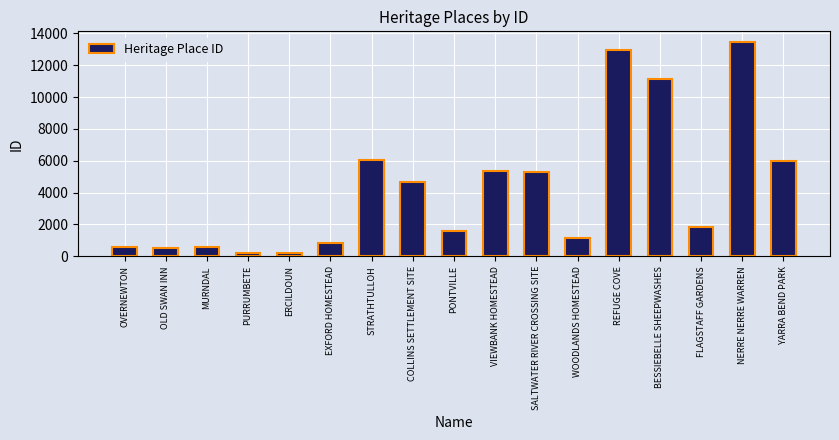

Does the chart contain any negative values?

No